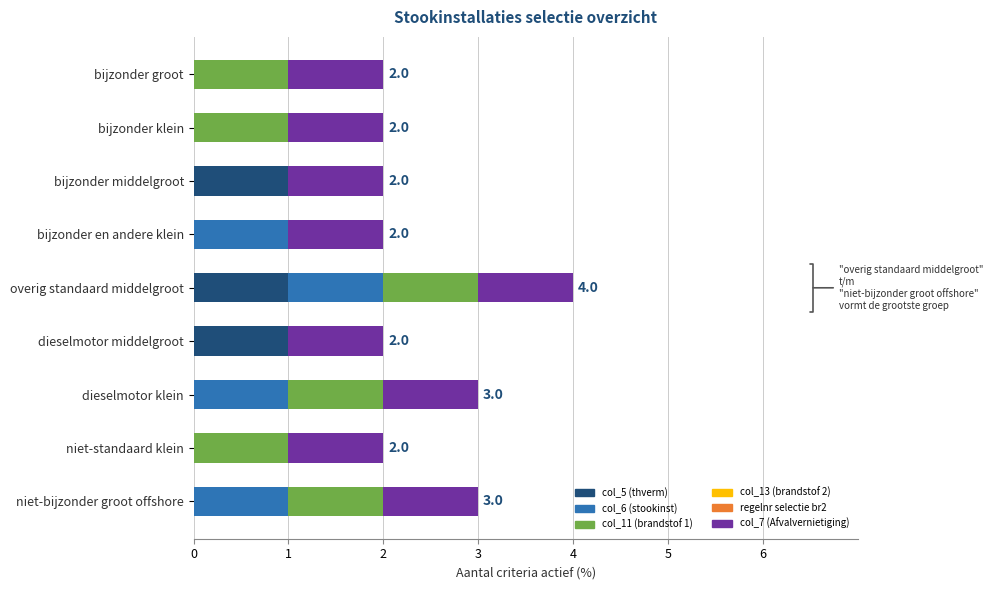

The col_5 (thverm) series shows 1 at overig standaard middelgroot. True or false?

True